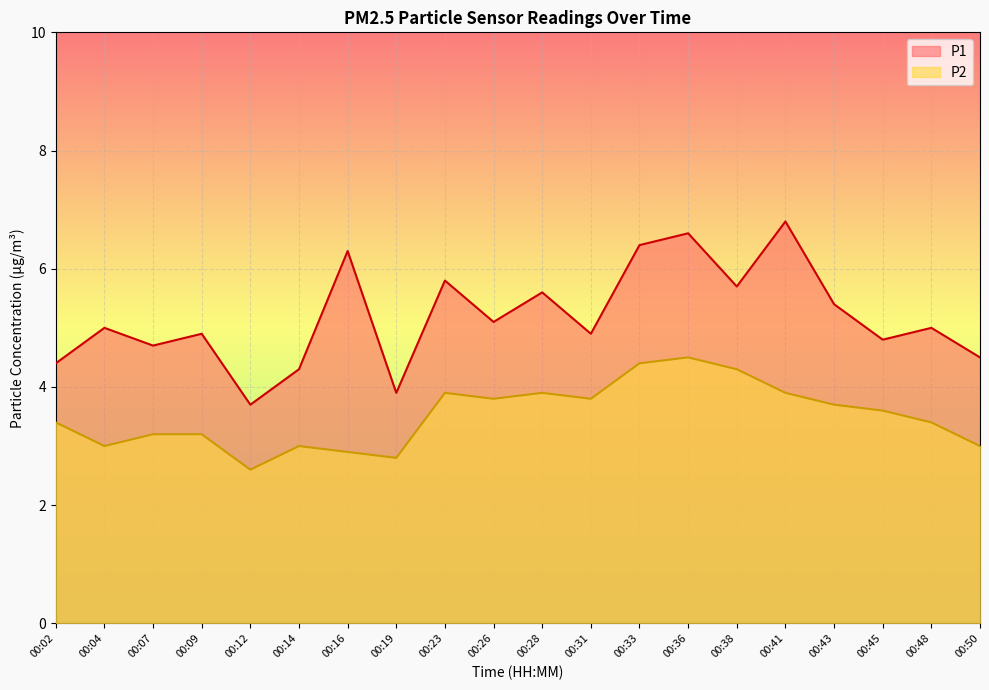

Between 00:23 and 00:41, which series saw the biggest shift?

P1